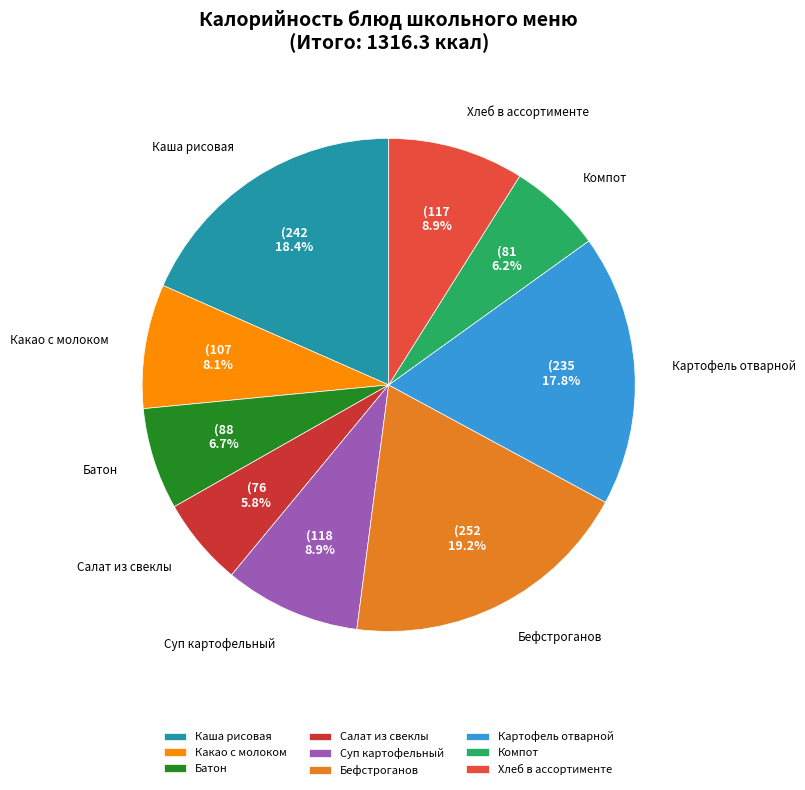

To the nearest percent, what percentage of the pie is Хлеб в ассортименте?

9%